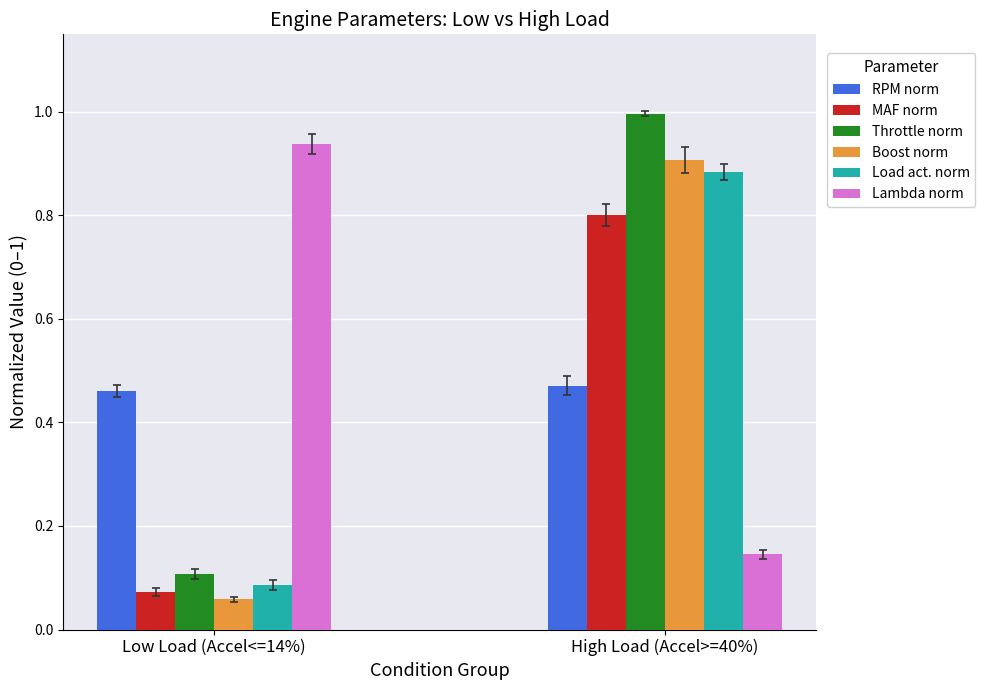

Which series changed the most between Low Load (Accel<=14%) and High Load (Accel>=40%)?

Throttle norm